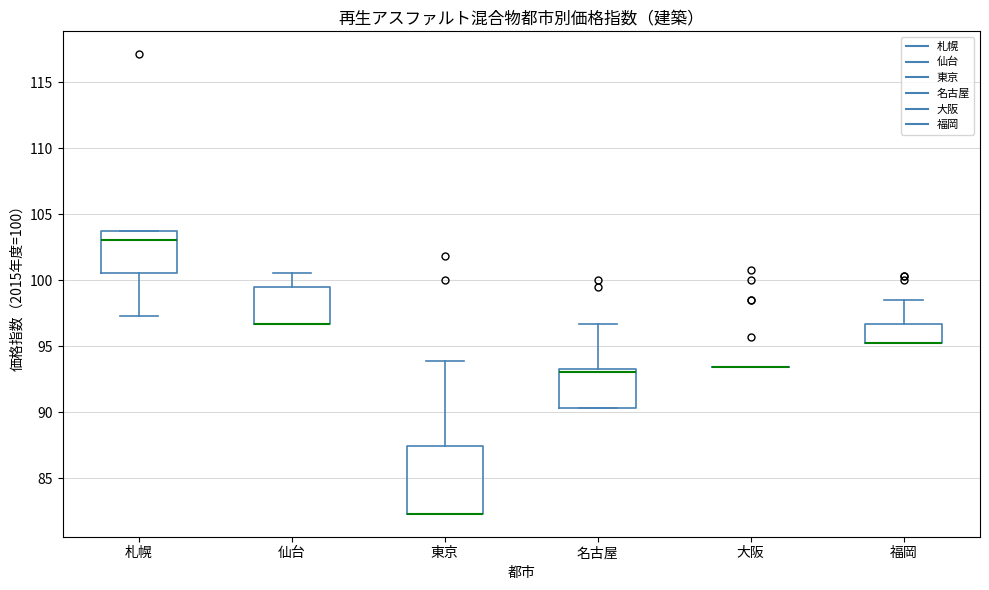

Comparing the boxes themselves (not the whiskers), which one is the tallest?

東京